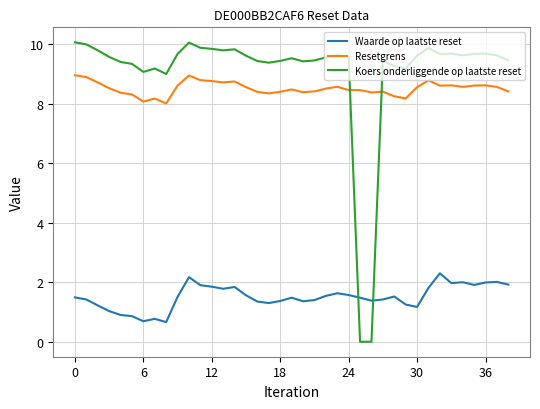

What is the difference between the maximum and minimum values in the Waarde op laatste reset series?

1.6